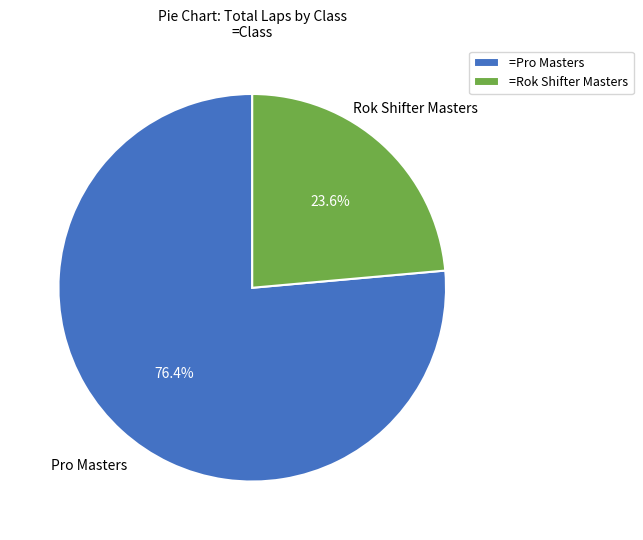

Rank the categories by value from lowest to highest.

=Rok Shifter Masters, =Pro Masters